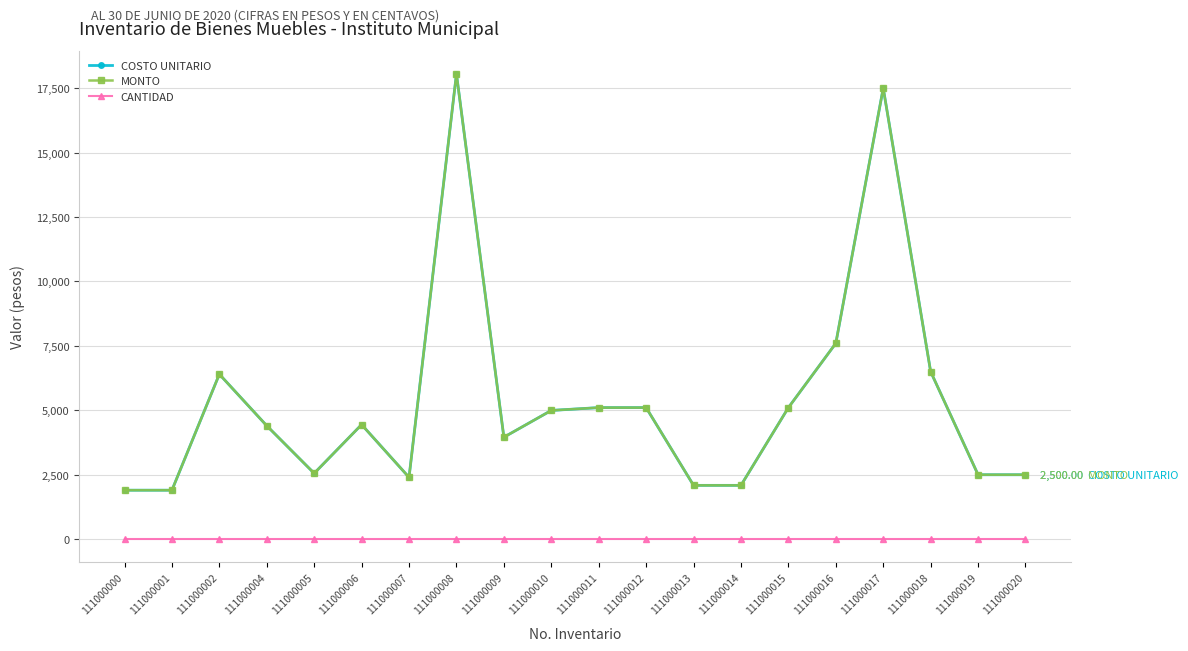

Does the chart have visible grid lines?

Yes